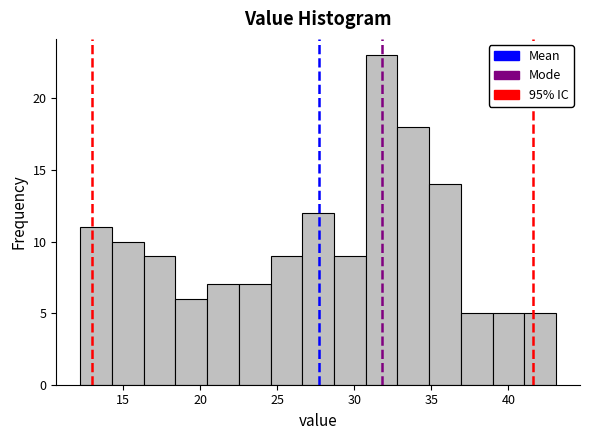

Reading left to right, transcribe this chart: for each bar, give the range it covers on the x-axis and its height. Neither the bar edges nor the heights are printed on the chart, so give them approximately, as read against the axes.

12.0 to 14.5: 11
14.5 to 16.5: 10
16.5 to 18.5: 9
18.5 to 20.5: 6
20.5 to 22.5: 7
22.5 to 24.5: 7
24.5 to 26.5: 9
26.5 to 28.5: 12
28.5 to 30.5: 9
30.5 to 33.0: 23
33.0 to 35.0: 18
35.0 to 37.0: 14
37.0 to 39.0: 5
39.0 to 41.0: 5
41.0 to 43.0: 5